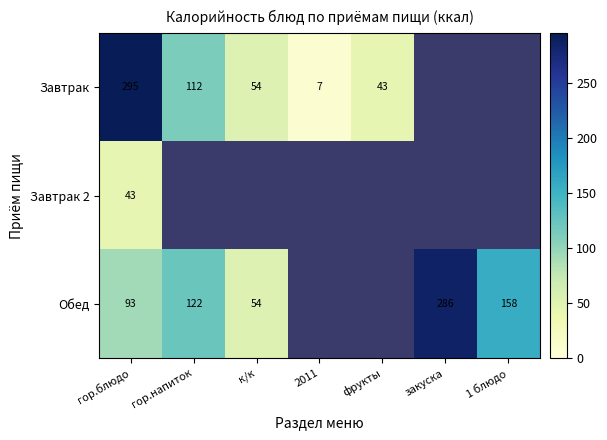

Is the value of Обед at закуска greater than the value of Завтрак at 2011?

Yes